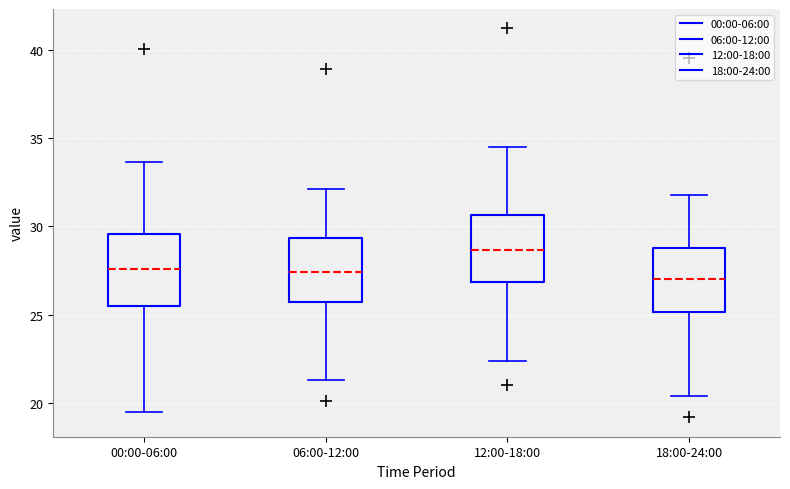

Where is the upper edge of the box for 18:00-24:00 on the y-axis? The values are not printed on the chart, so give them approximately, as read against the axis.

29.0